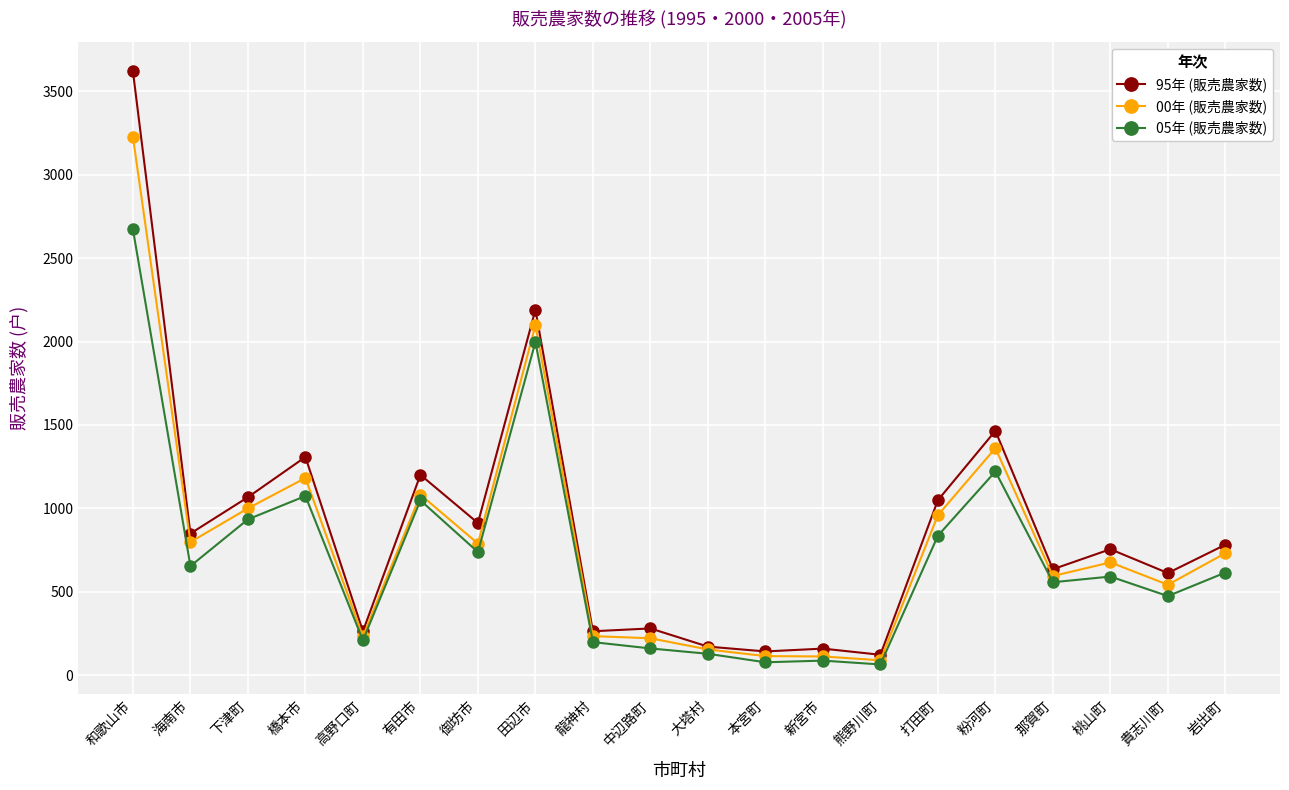

What is the label of the 19th point from the right?

海南市